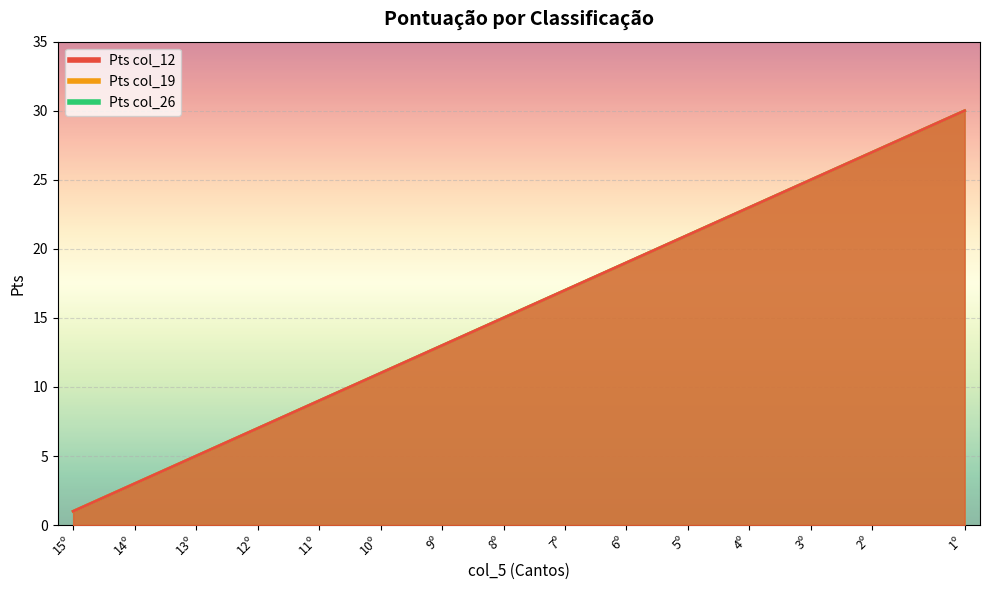

Which category has the lowest value across all series?

15º